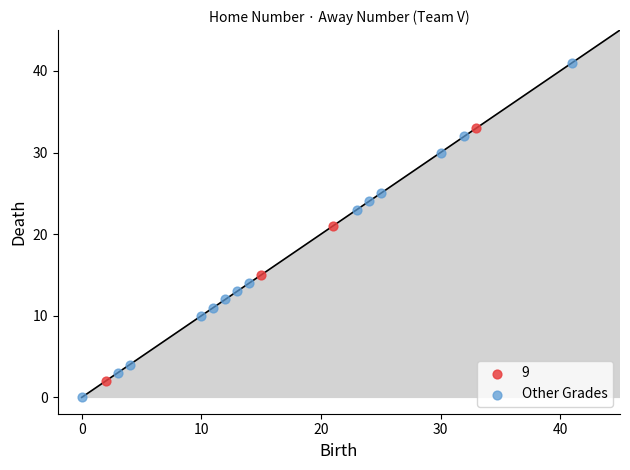

Which series contains the highest Y value?

Other Grades